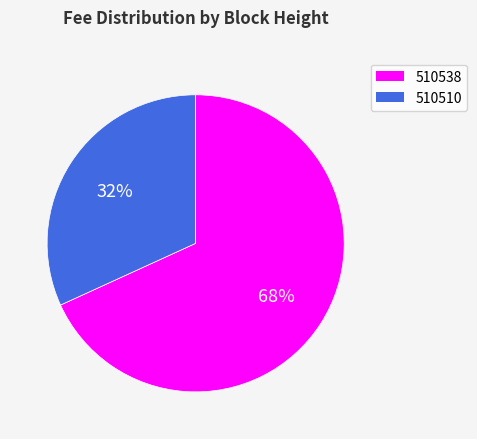

True or false: 510510 accounts for 32% of the total.

True